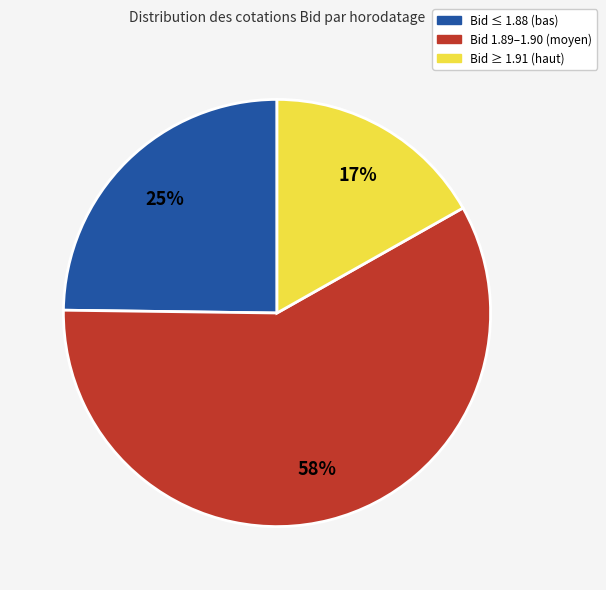

Does any single category account for the majority?

Yes